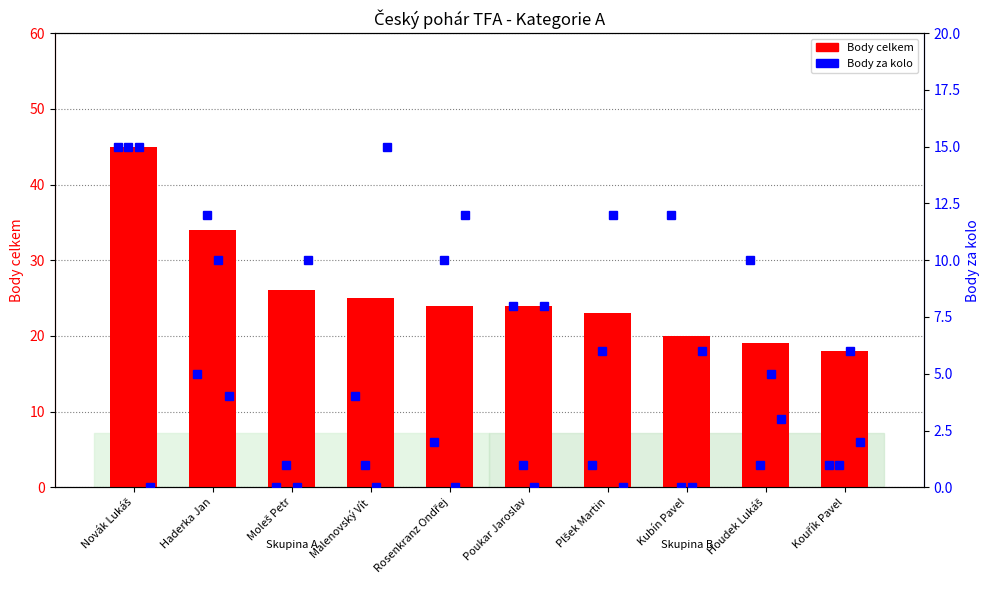

At which label is Body celkem closest to 31?

Haderka Jan